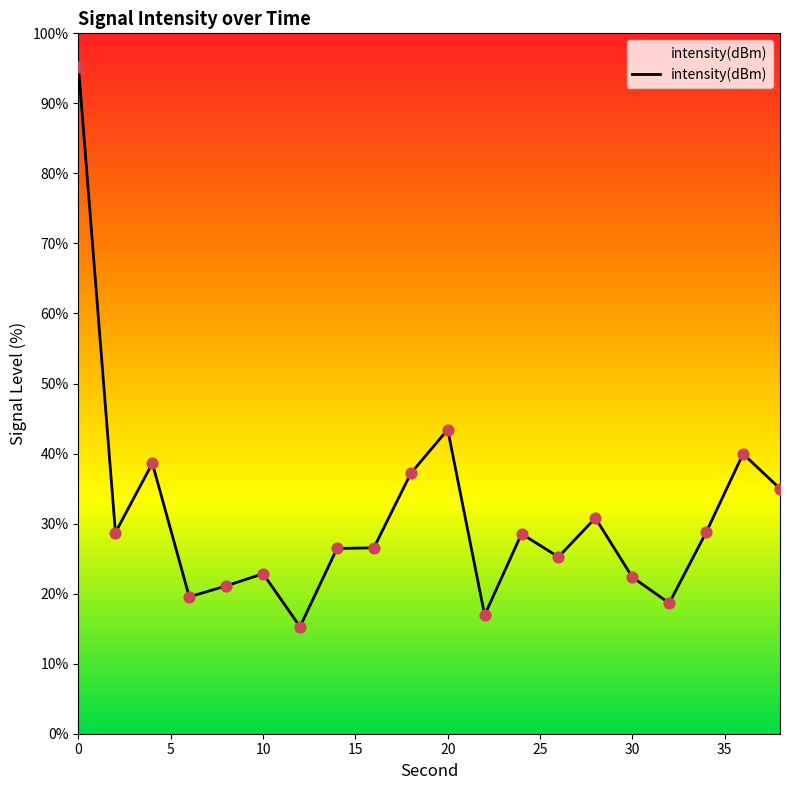

What is the maximum value shown in the chart?

95.1